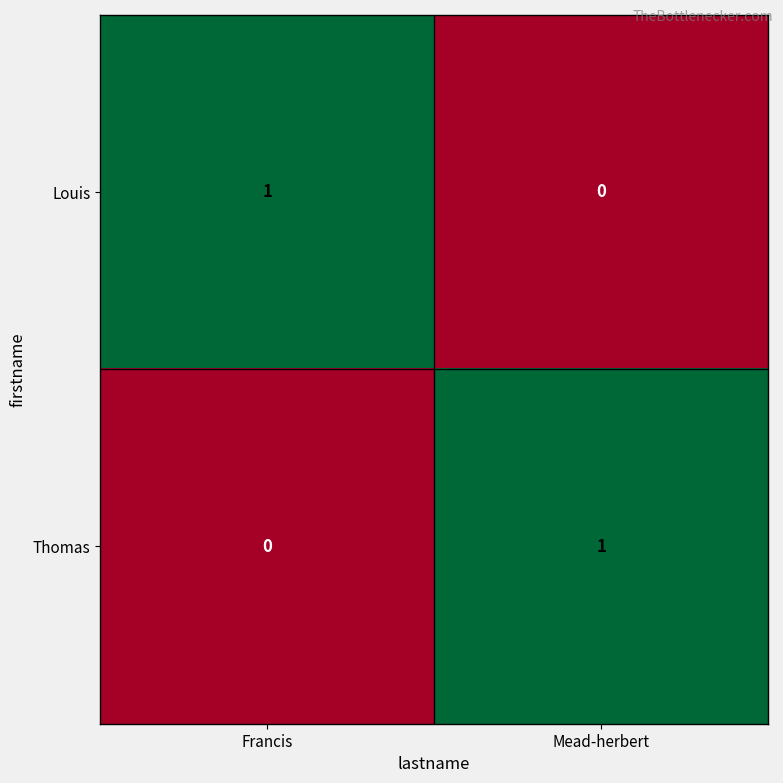

Reading left to right, extract all data points from this chart.

Louis: Francis=1	Mead-herbert=0
Thomas: Francis=0	Mead-herbert=1